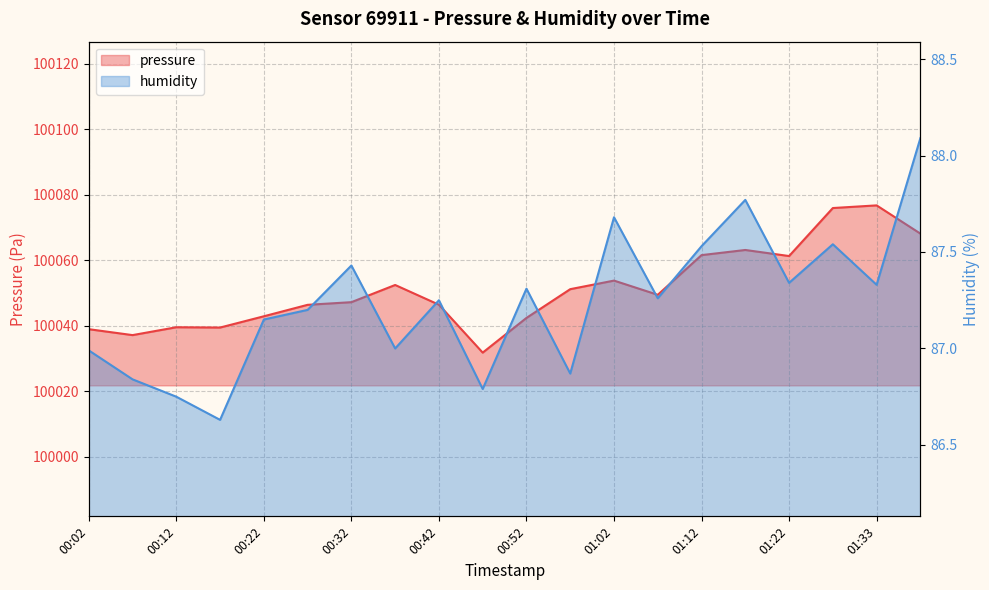

At which category does humidity reach its first local peak?

00:32